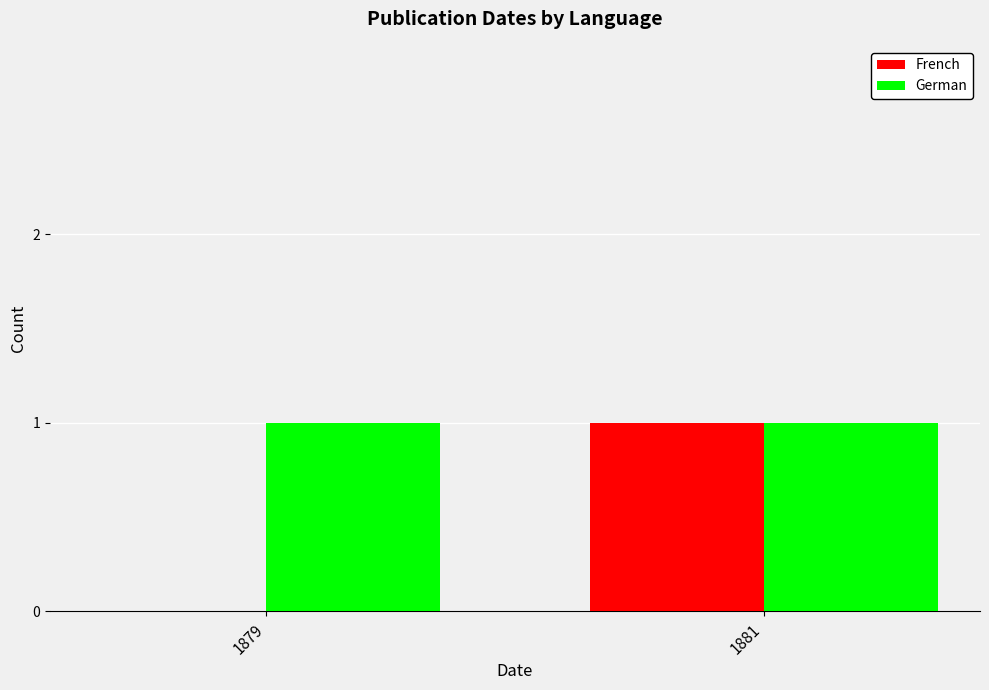

Which series has the largest range (max minus min)?

French